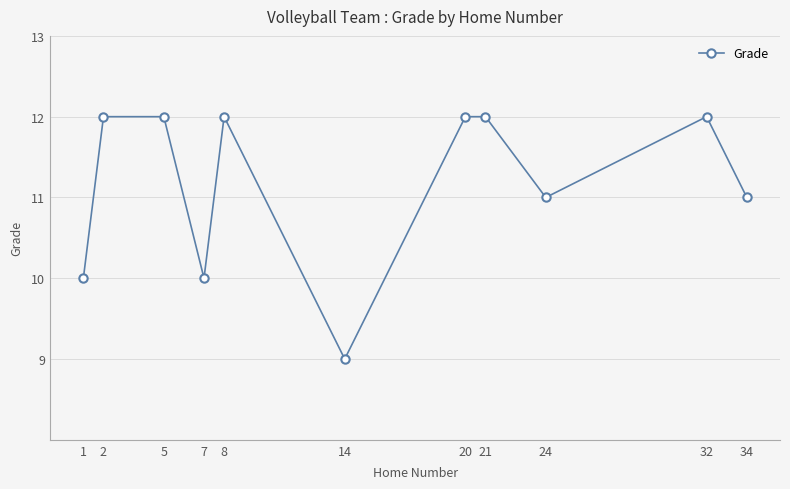

Reading left to right, extract all data points from this chart.

10	12	12	10	12	9	12	12	11	12	11